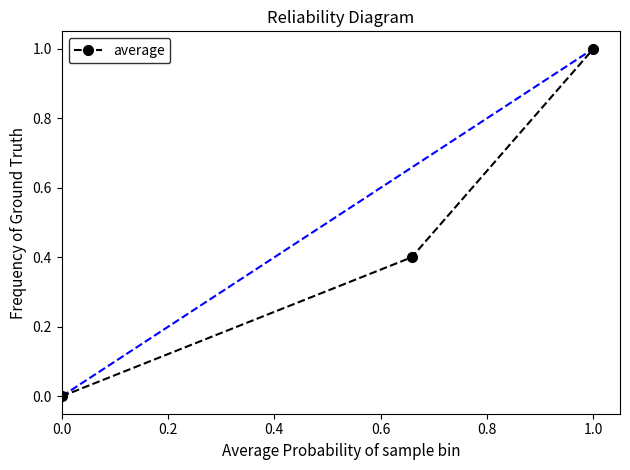

What is the difference between the maximum and minimum values?

1.0